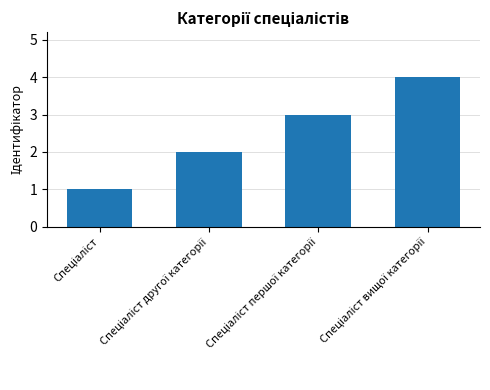

How many values are below 3?

2